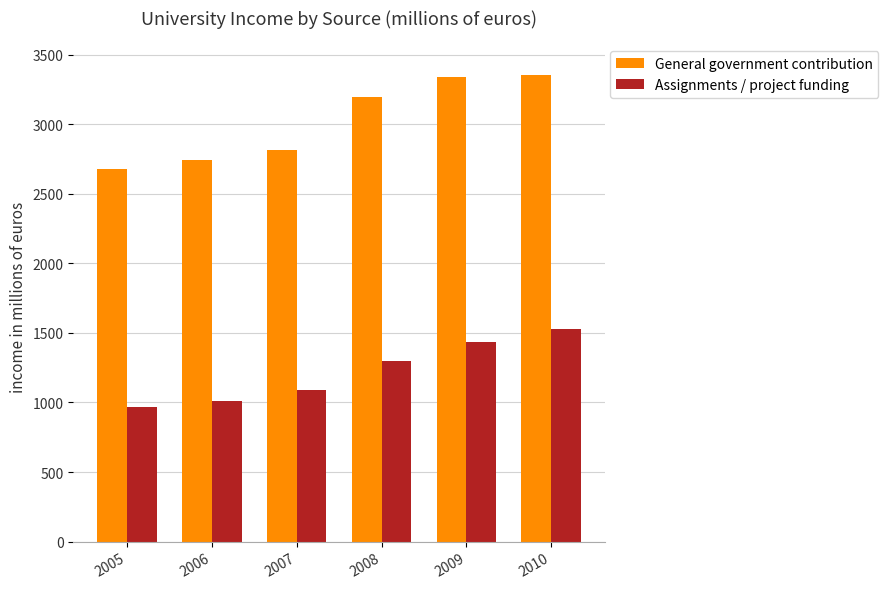

Where is Assignments / project funding nearest to the value 1247?

2008